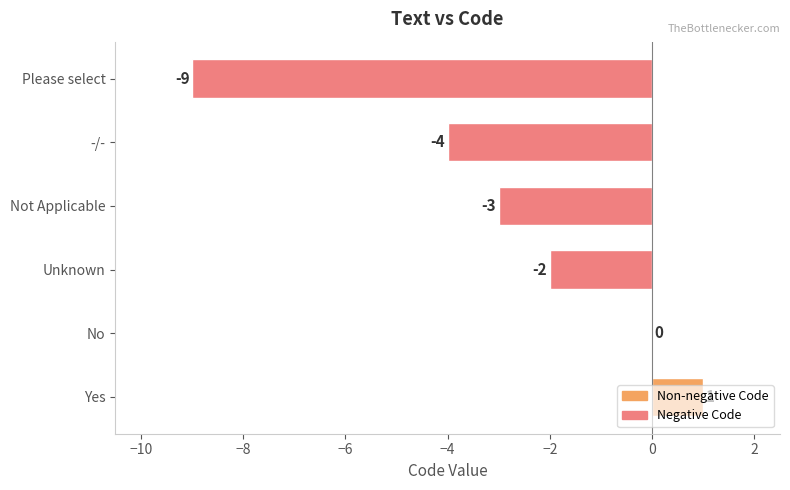

True or false: the data shows -4 at No.

False